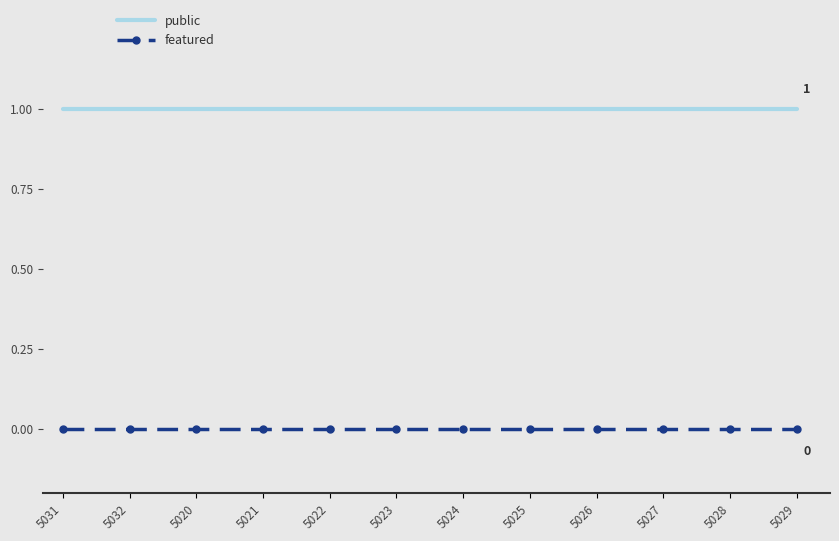

What position from the left is 5029?

12